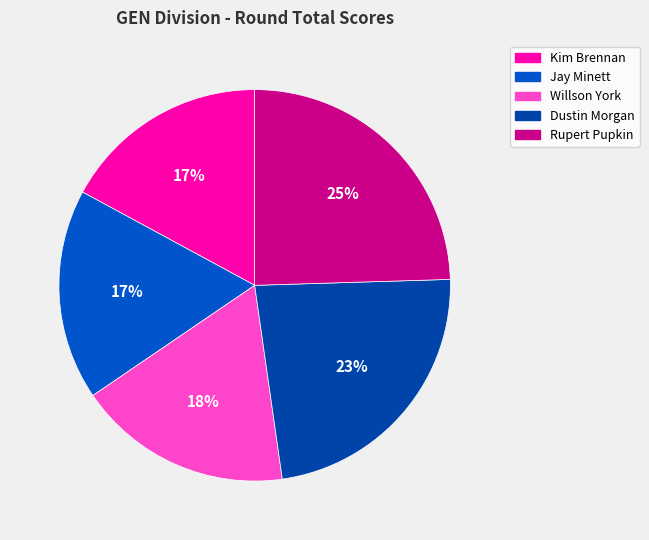

How many slices are in this pie chart?

5